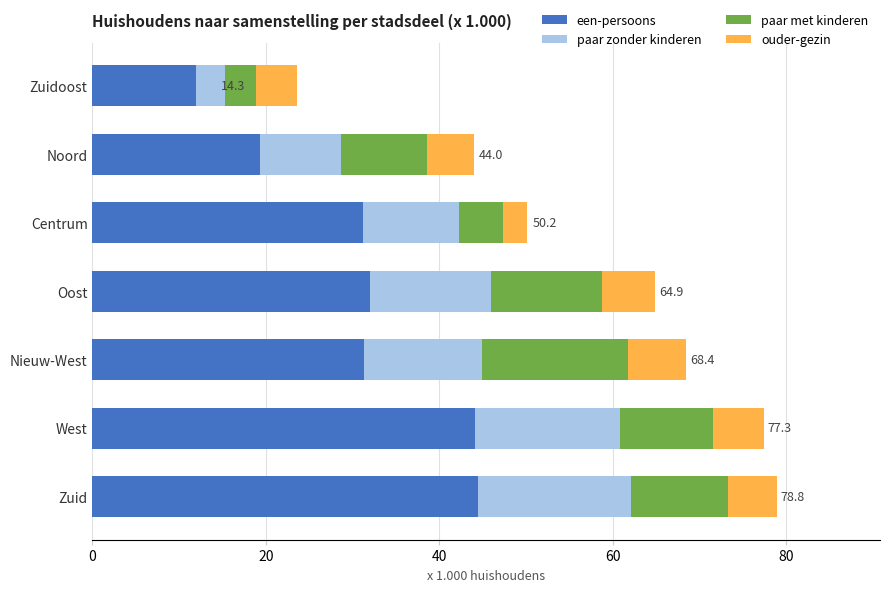

What is the sum of the een-persoons values at Noord and West?

63.4